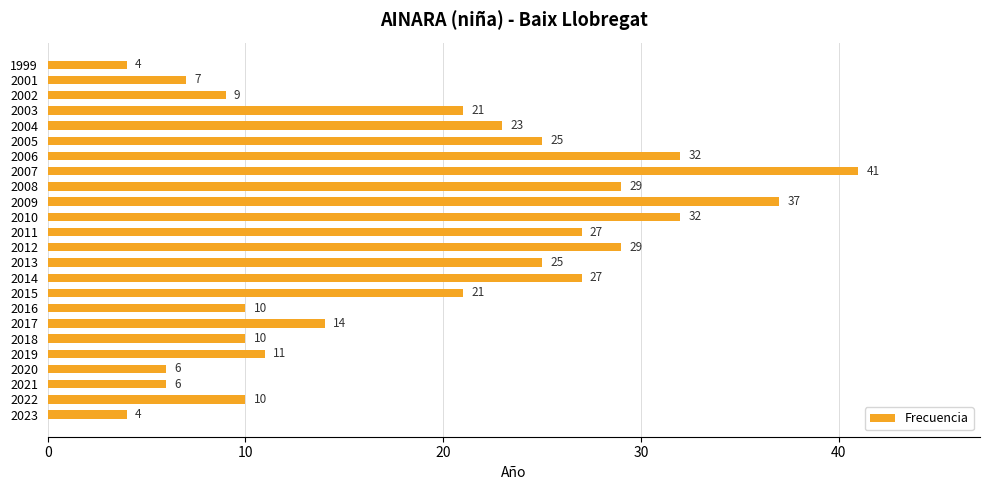

How many values are below 21?

11